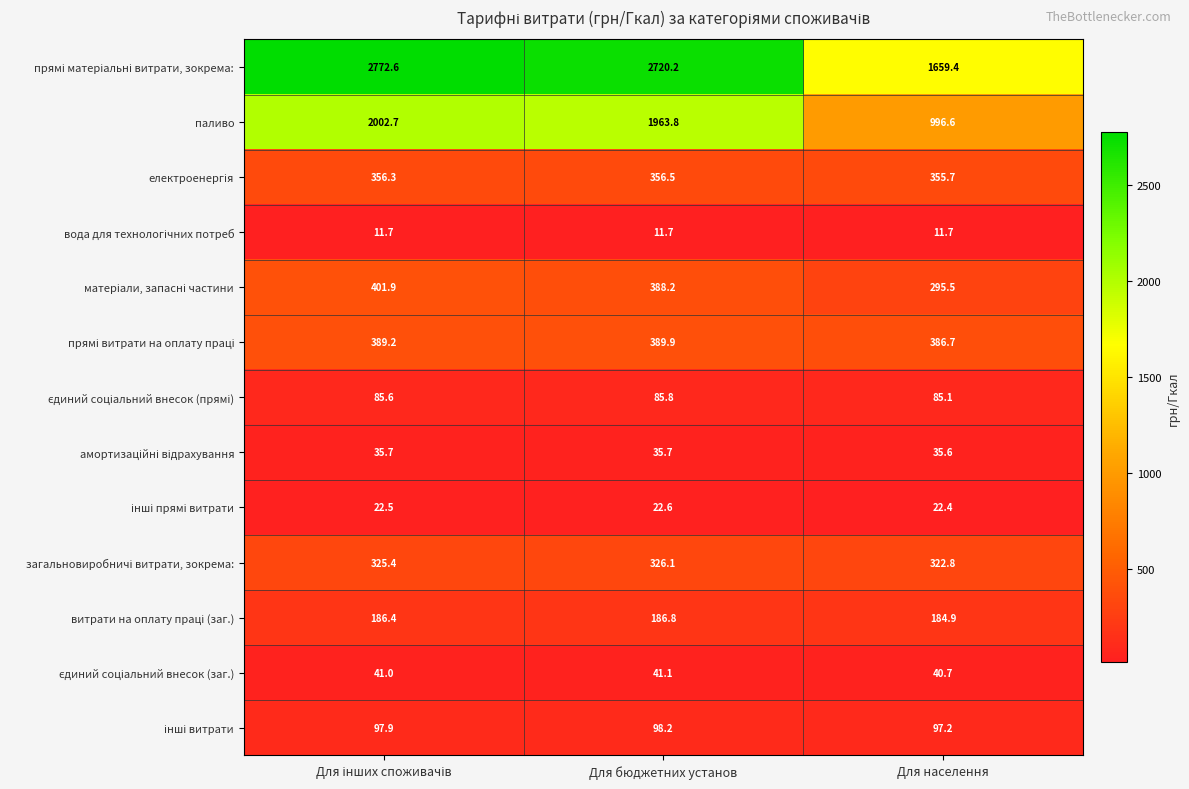

What value does the паливо series have at Для населення?

996.6